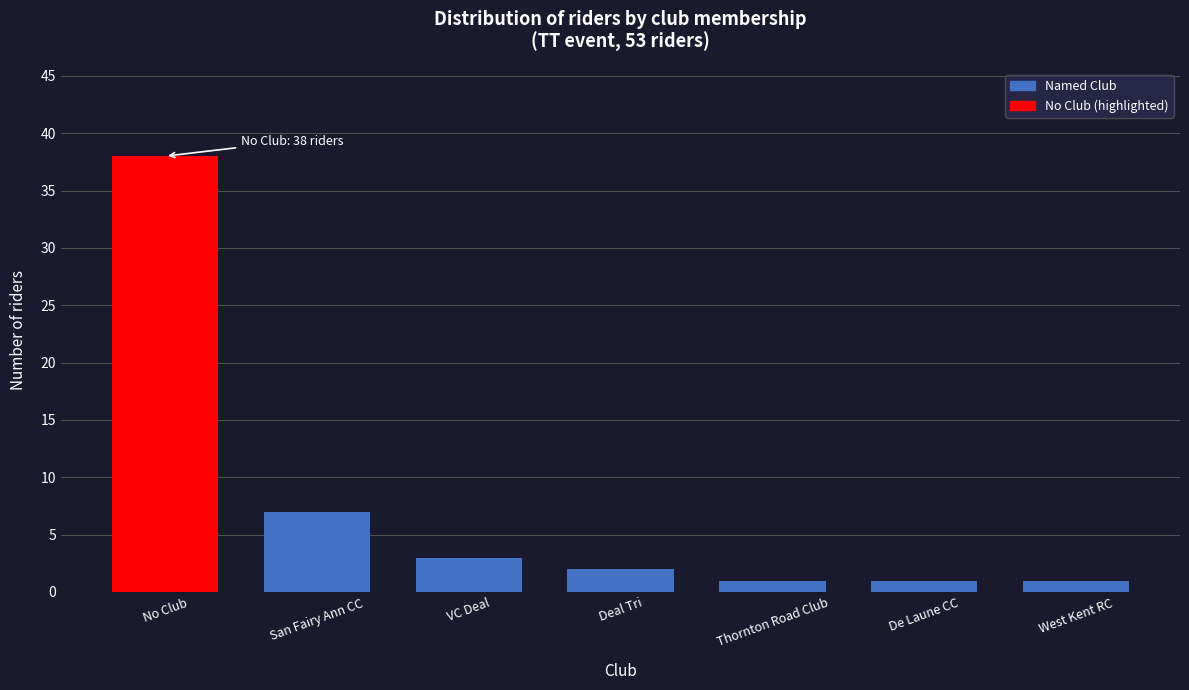

Reading left to right, list all the values displayed in this chart.

38	7	3	2	1	1	1